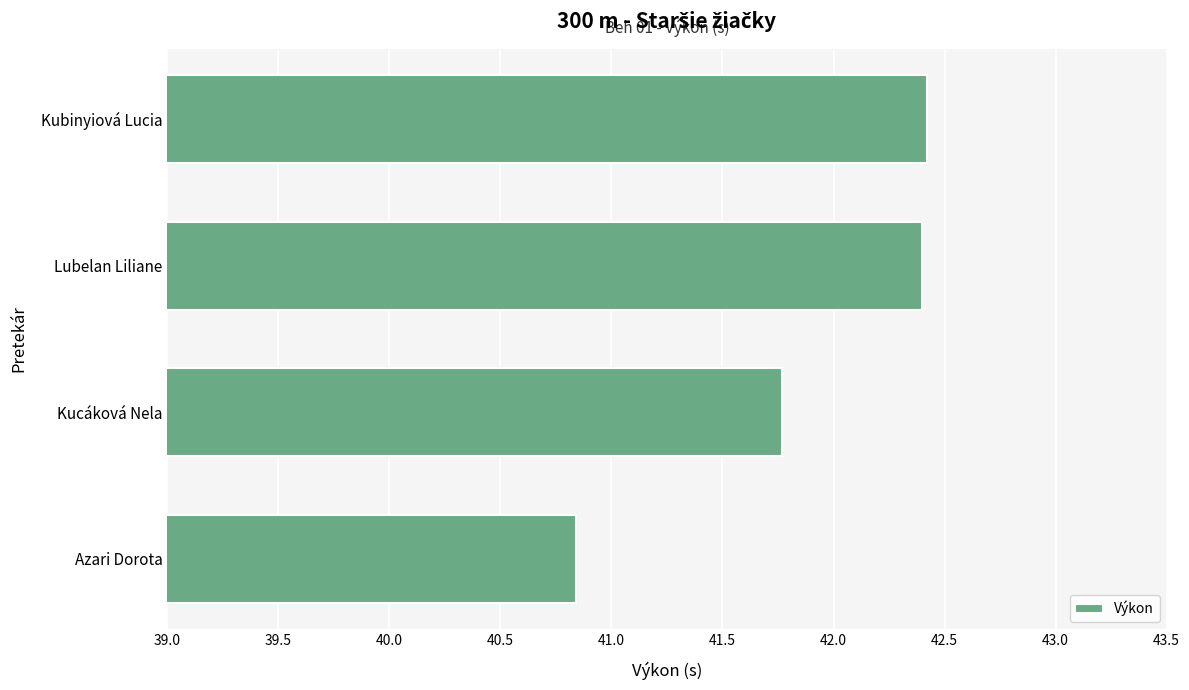

What is the minimum value shown in the chart?

40.8